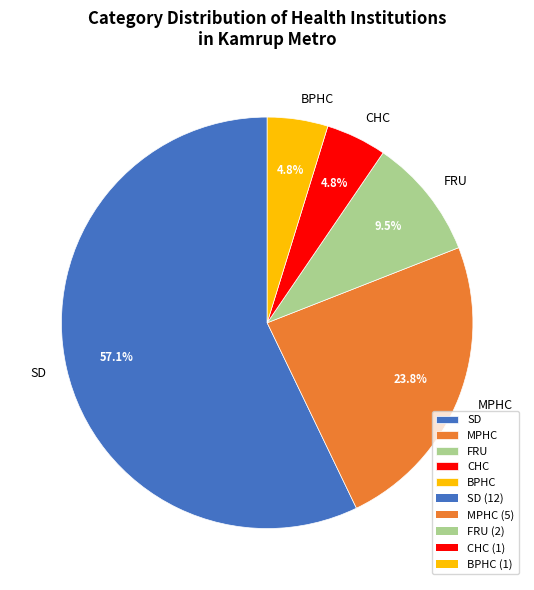

Combined, do MPHC and SD account for over 50%?

Yes